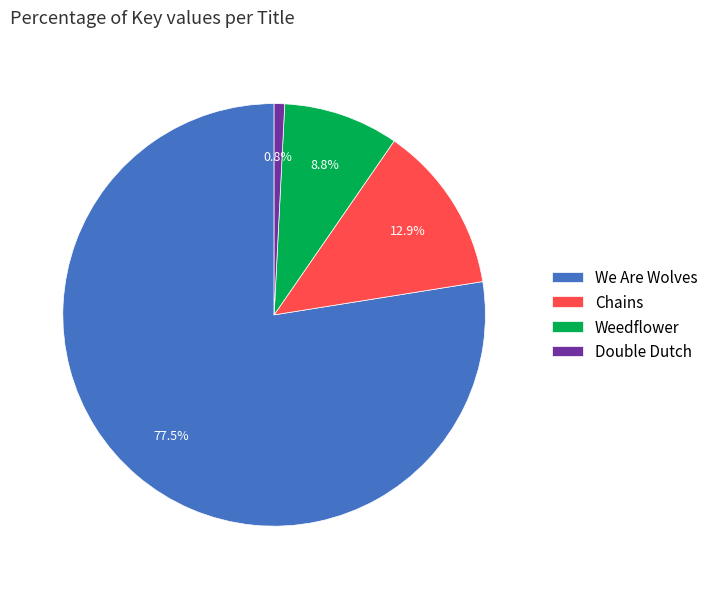

To the nearest percent, what is the difference between the largest and smallest slice percentages?

77%